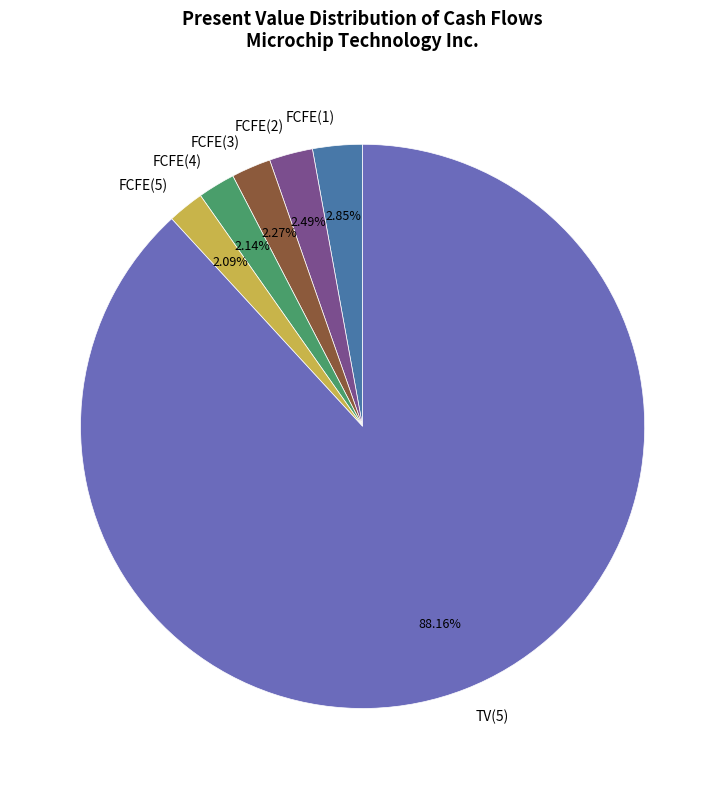

Is there a majority slice in this chart?

Yes